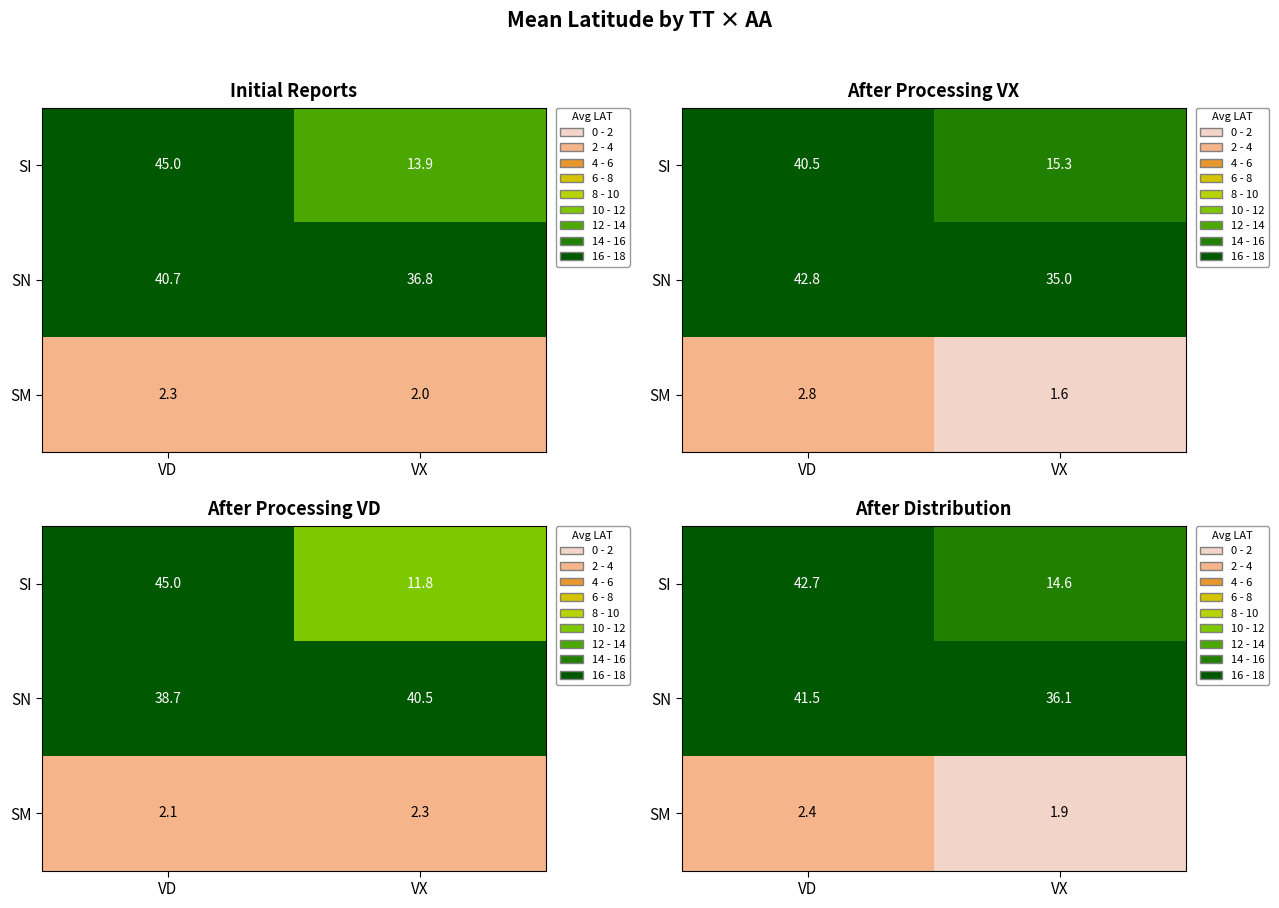

What is the approximate value of SM at VD?

2.4